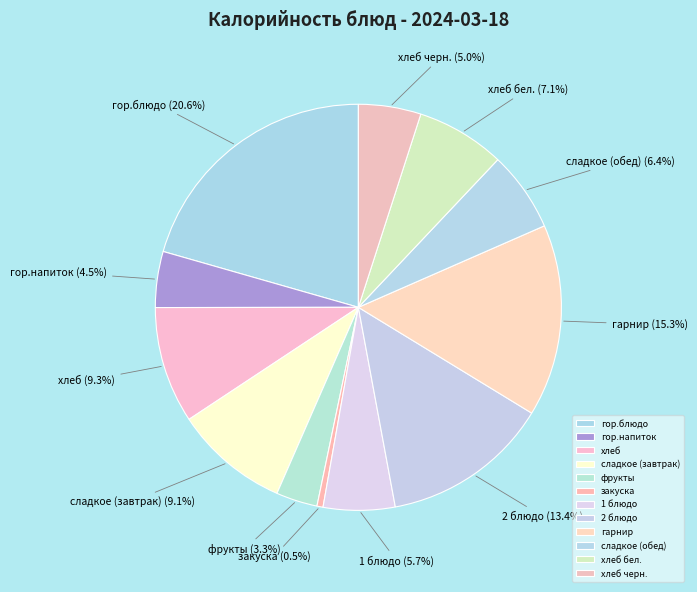

The хлеб slice represents 1% of the pie. True or false?

False